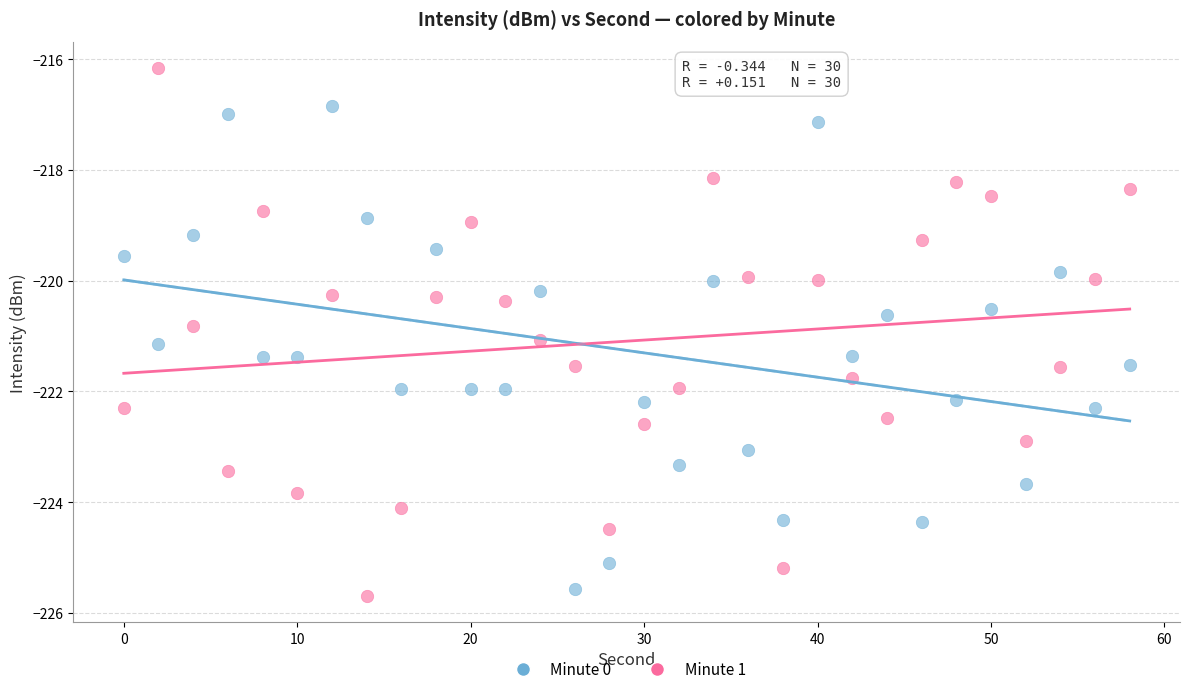

Which series has the widest spread of Y values?

Minute 1